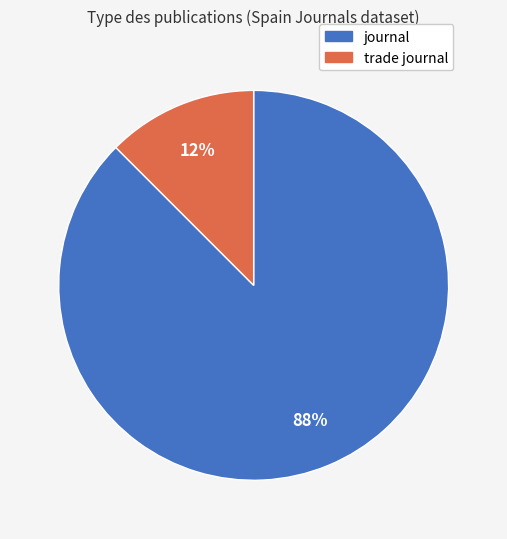

Is there a majority slice in this chart?

Yes